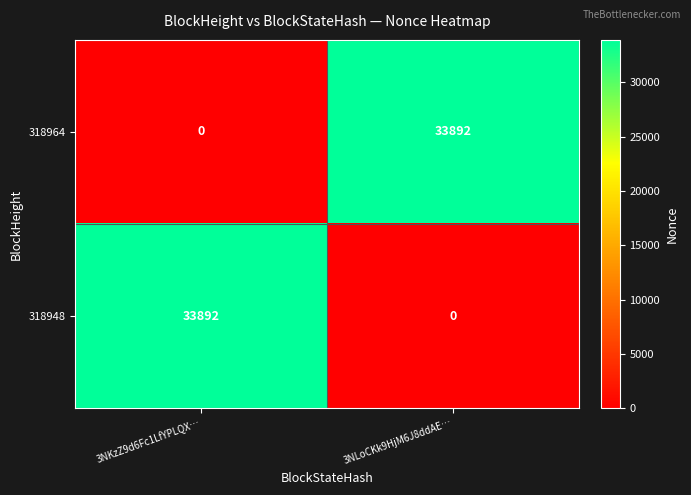

At 3NLoCKk9HjM6J8ddAE…, list the series in order from smallest to largest.

318948, 318964